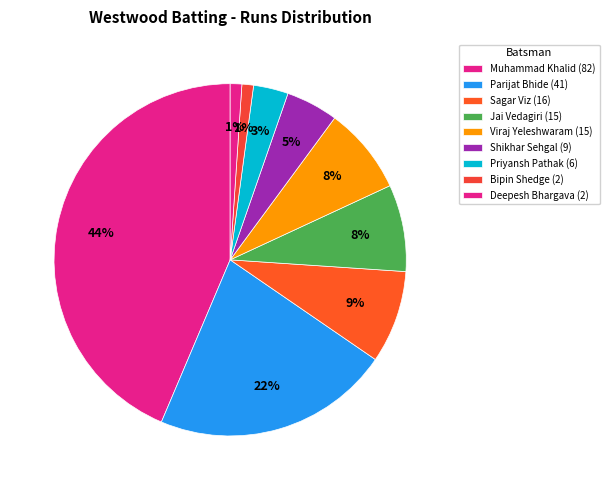

Count the number of slices in the pie.

9